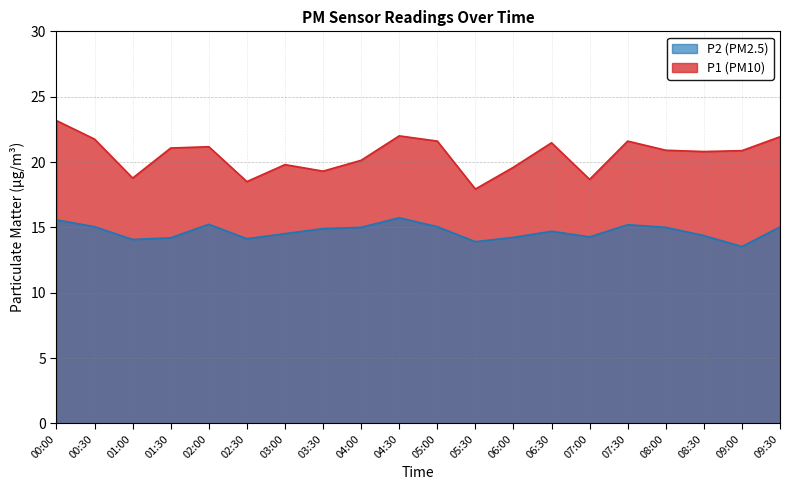

Which has a higher value, 02:00 or 03:00?

02:00